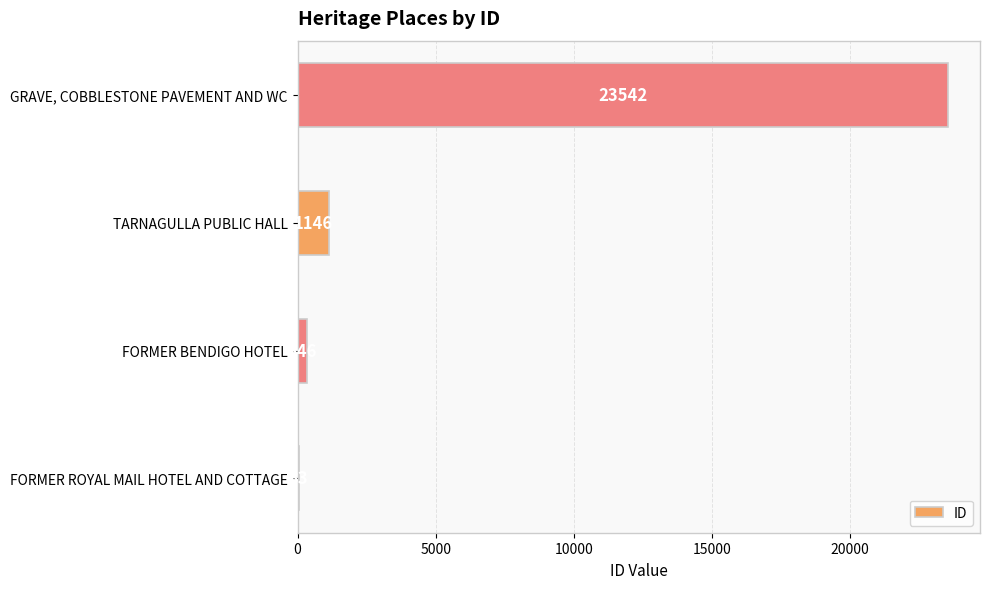

The value at GRAVE, COBBLESTONE PAVEMENT AND WC is 42056. True or false?

False